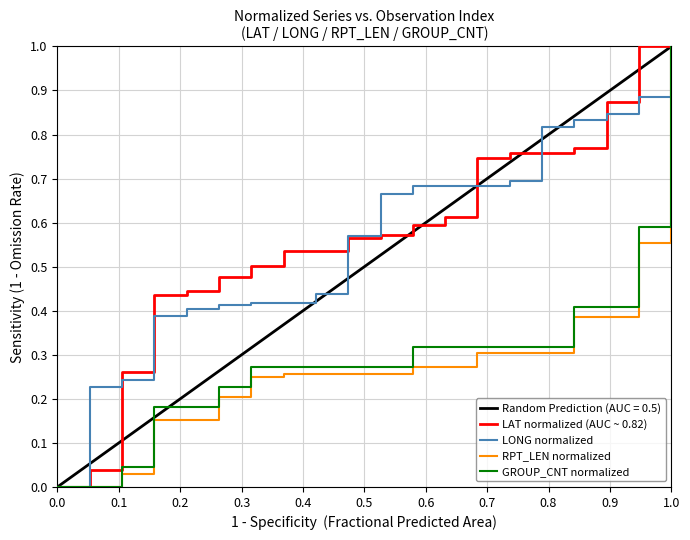

True or false: GROUP_CNT normalized and RPT_LEN normalized cross at least once.

False